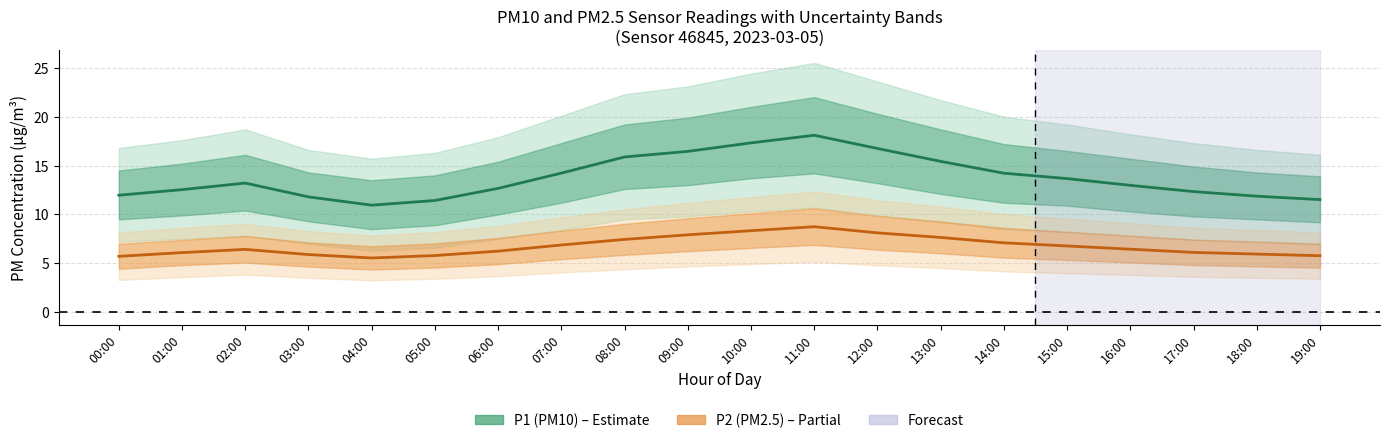

Where does the P1 (PM10) series first go above 13?

02:00